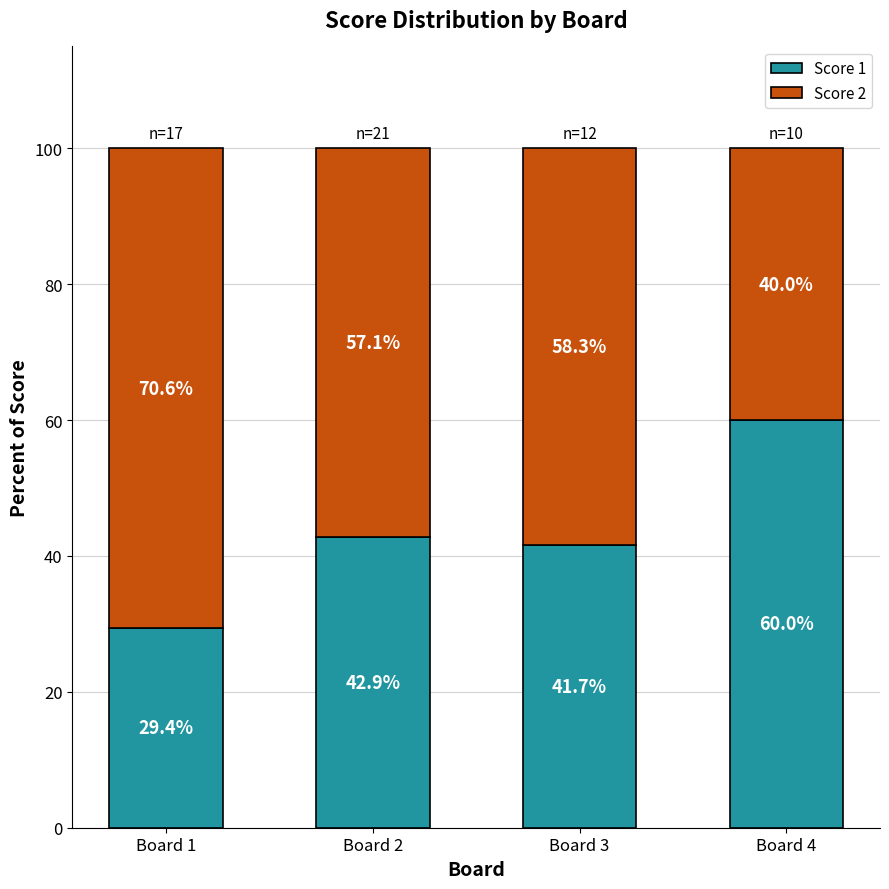

At which label is Score 1 closest to 44?

Board 2